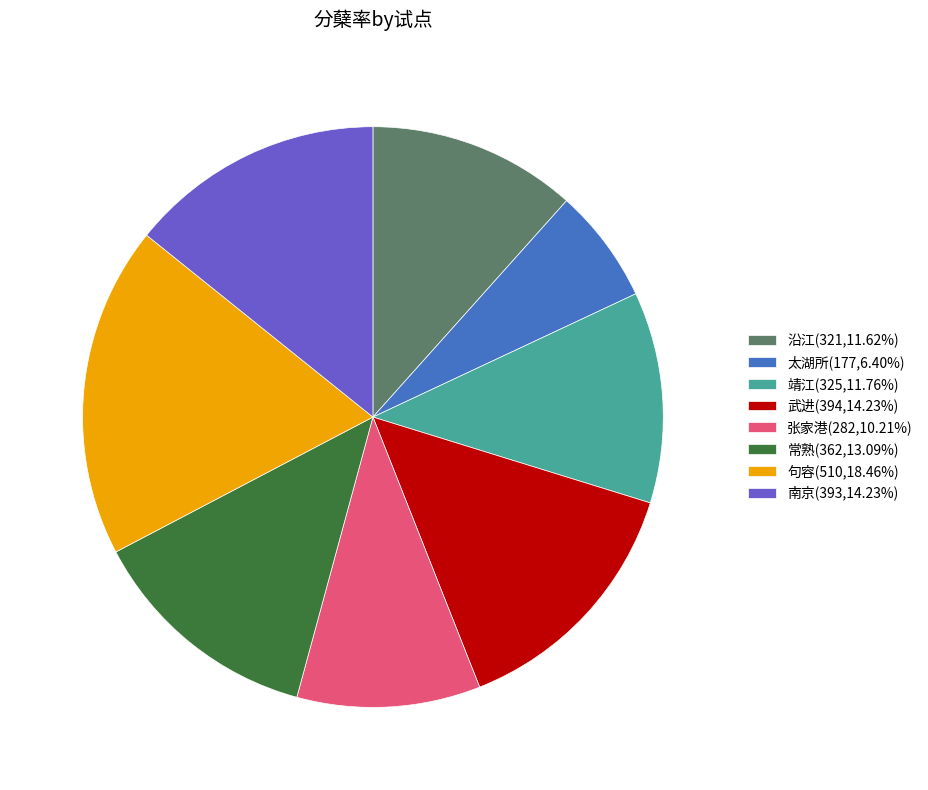

How many slices are in this pie chart?

8